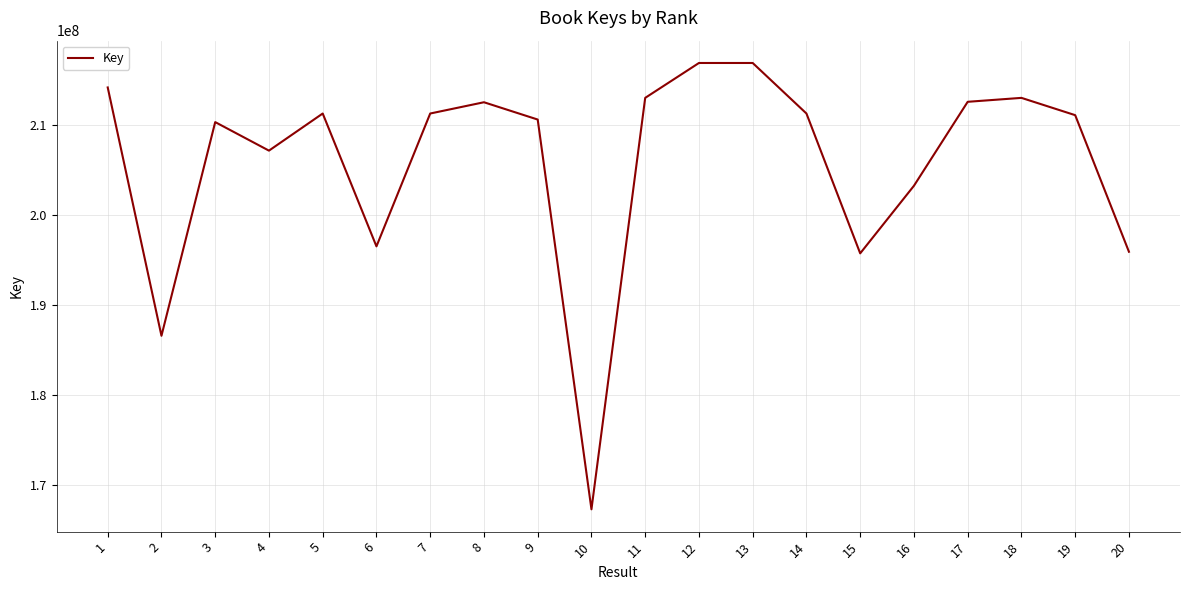

Where does the data first go above 211325813?

1